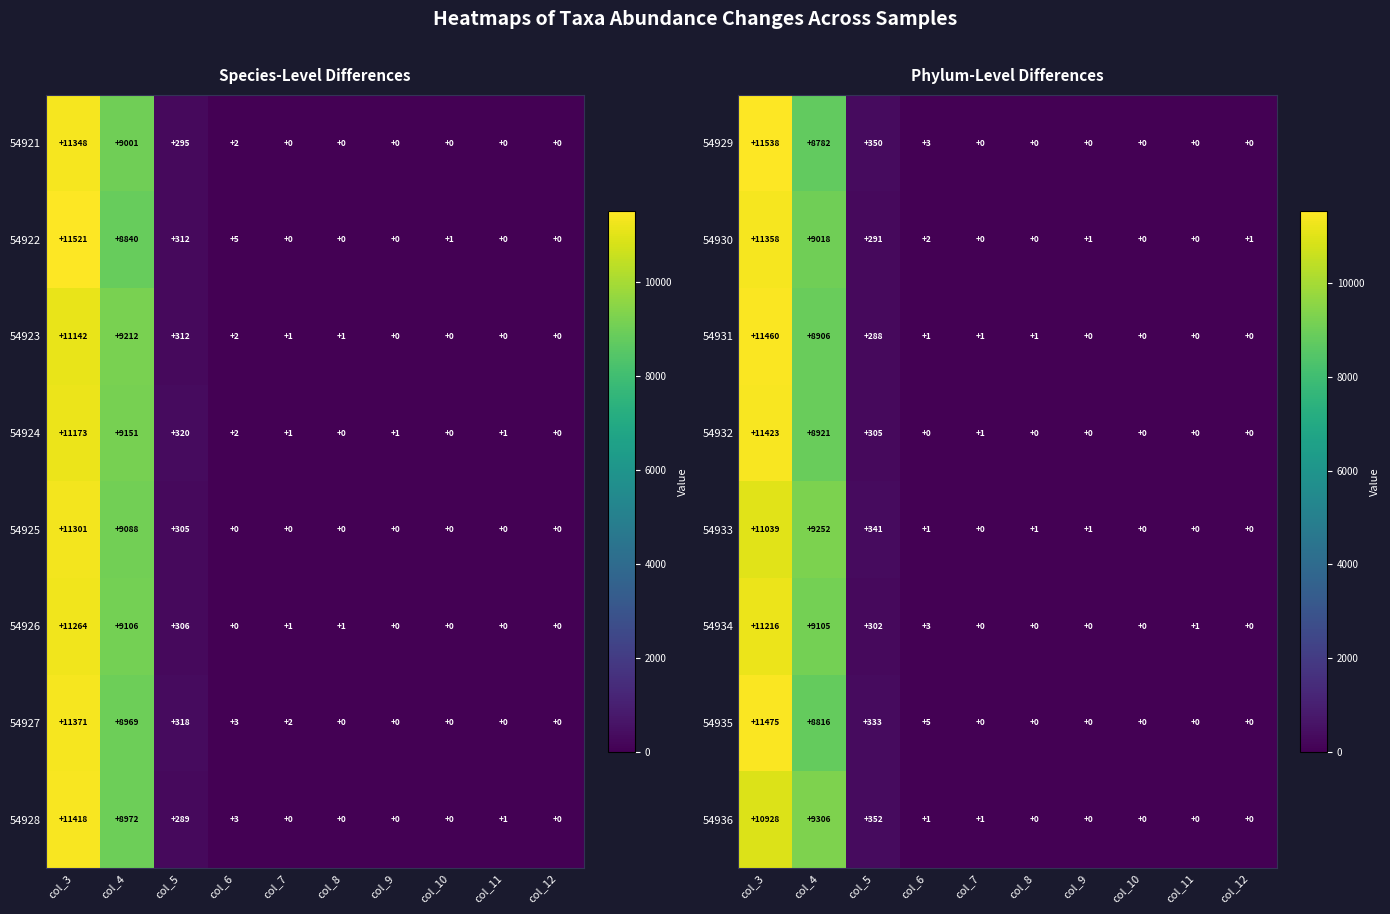

Where does the 54934 series first go above 1?

col_3